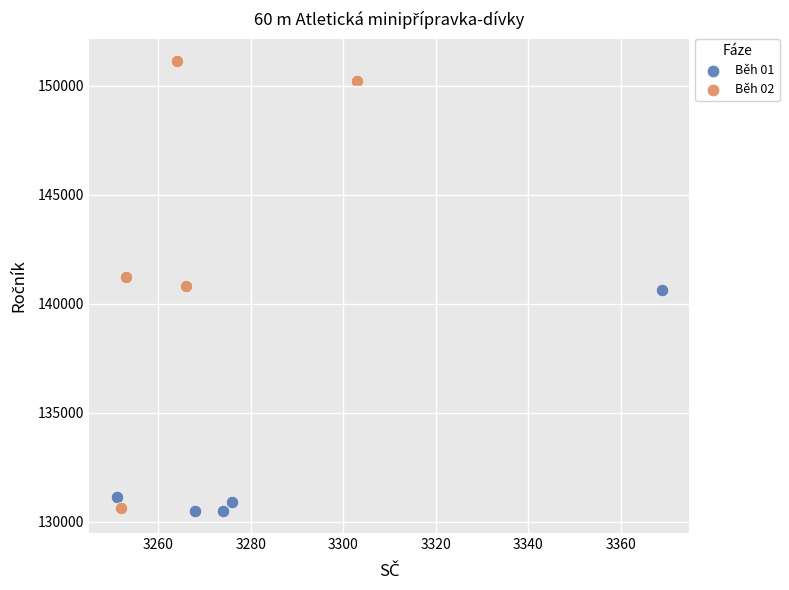

What are all the series names shown in the legend?

Běh 01, Běh 02